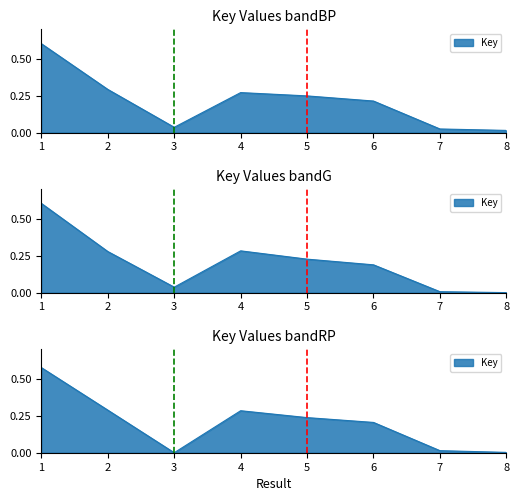

Reading left to right, transcribe all the data shown in this chart.

1=0.6	2=0.3	3=0.0	4=0.3	5=0.2	6=0.2	7=0.0	8=0.0